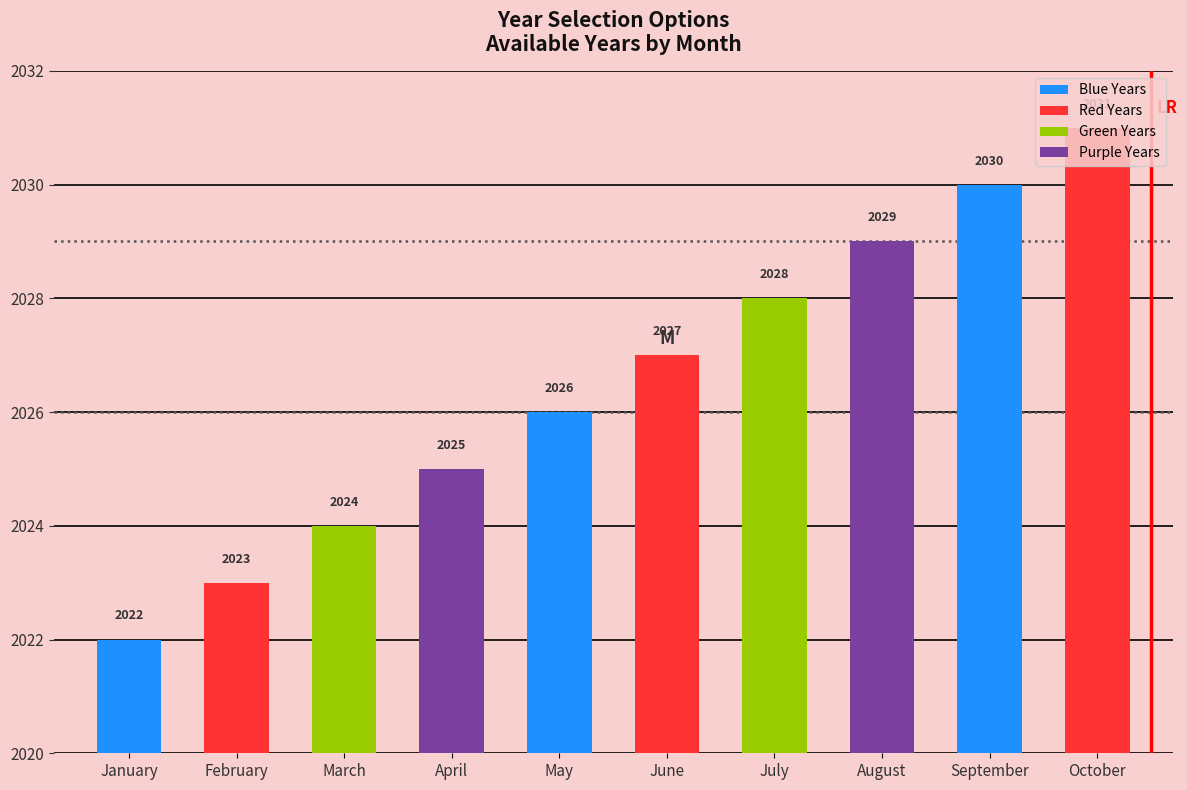

What is the difference between the maximum and second lowest values?

8